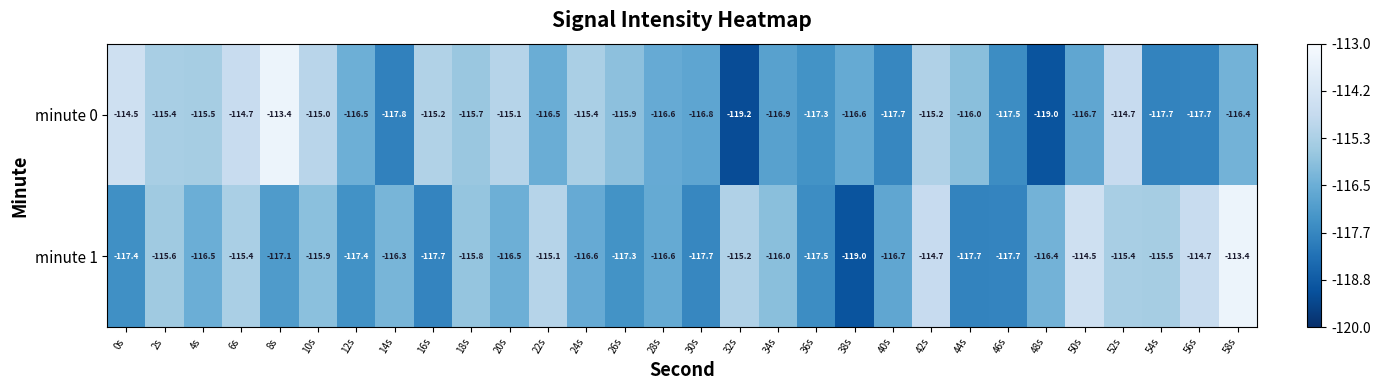

The minute 0 series shows -152.2 at 16s. True or false?

False